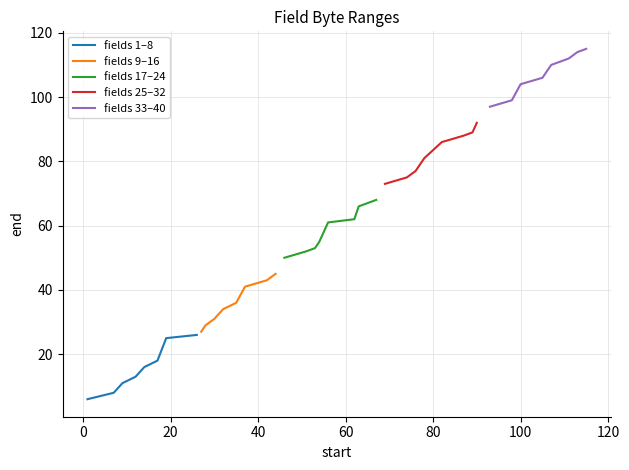

How many series are shown in this chart?

5